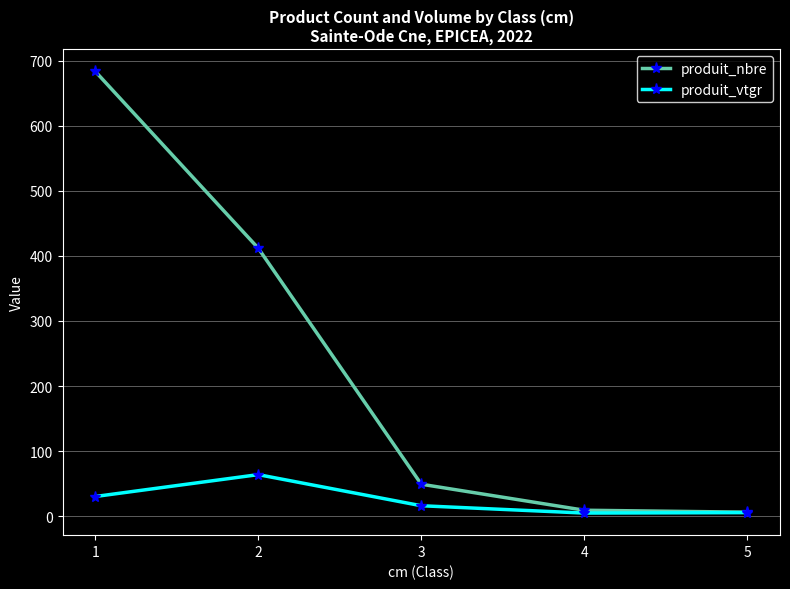

What is the smallest value displayed?

4.6